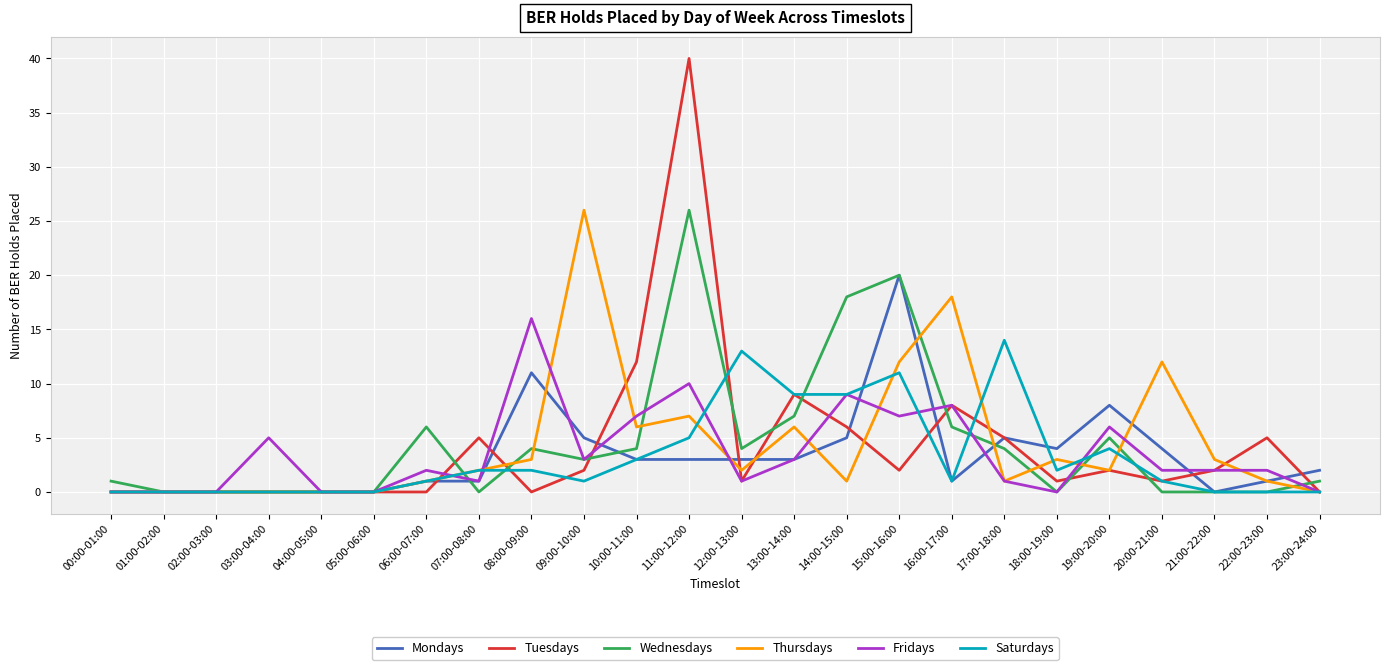

What is the highest value of the Wednesdays series?

26